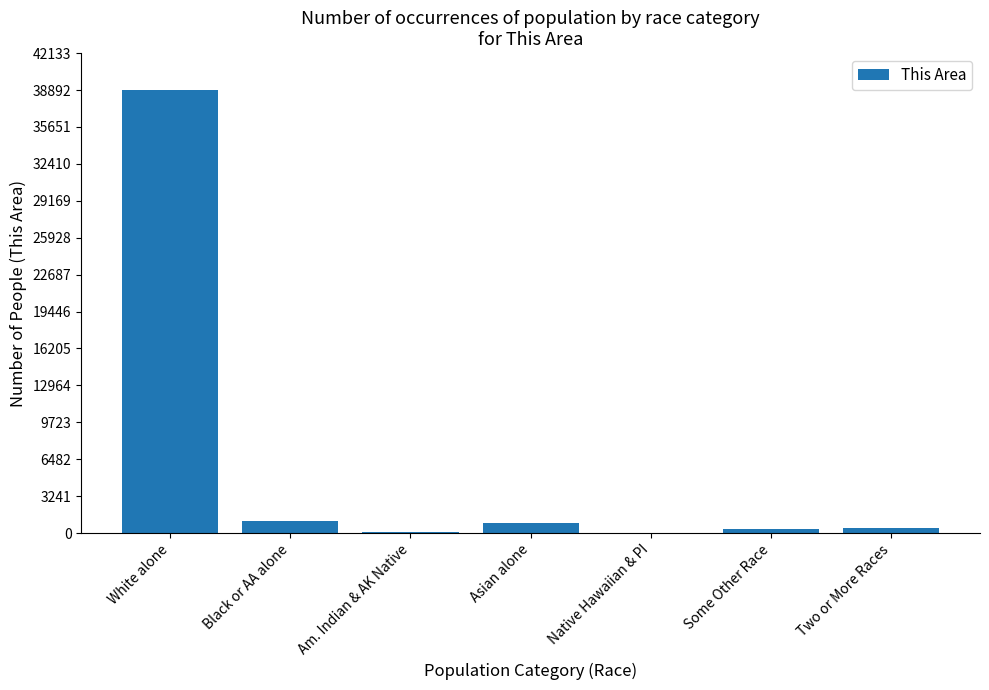

What is the sum of all values?

41696